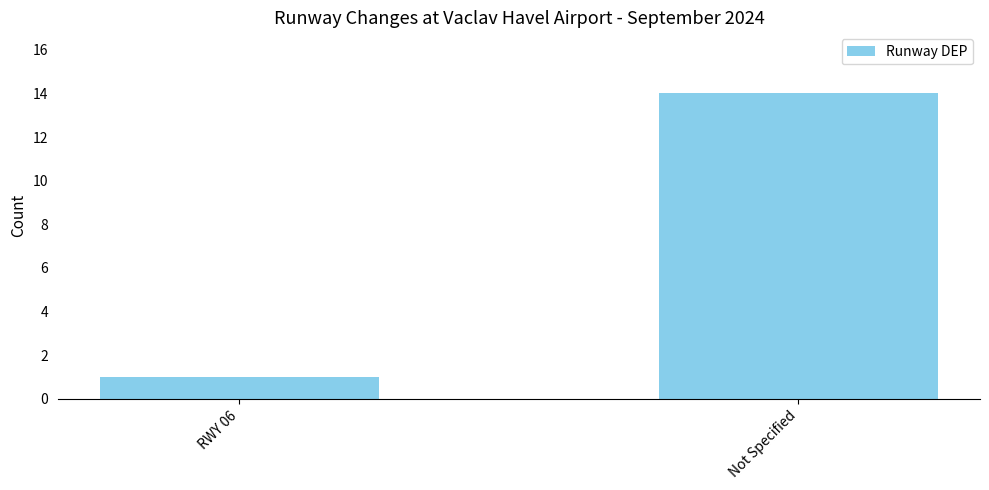

At which category does the chart reach its minimum across all series?

RWY 06